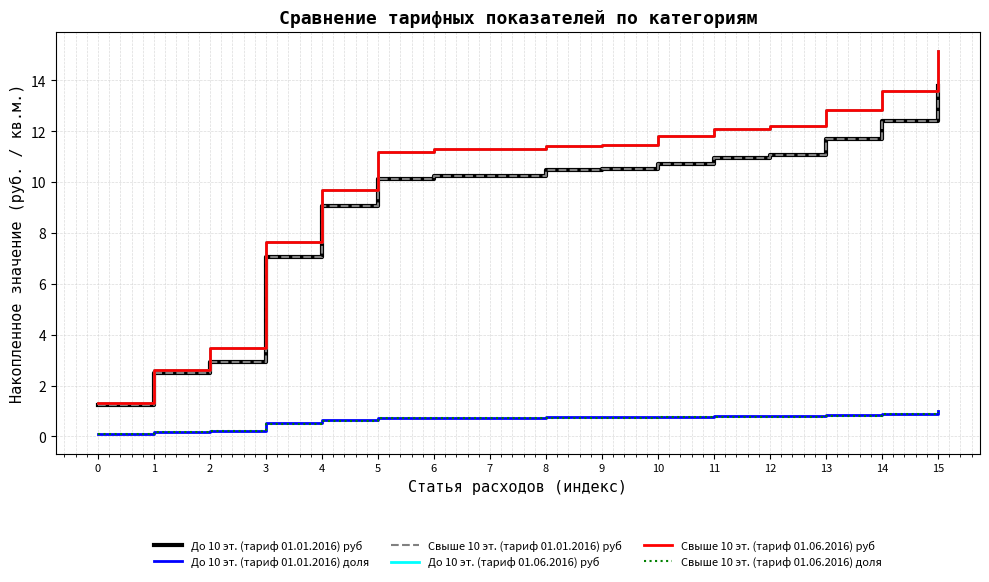

What is the sum of all Свыше 10 эт. (тариф 01.06.2016) руб values?

159.1